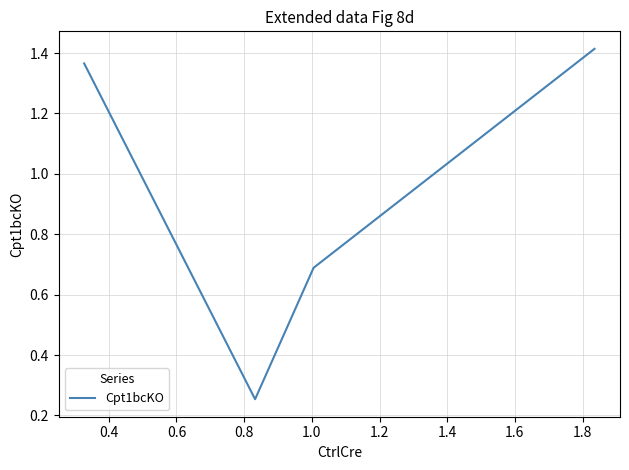

Count the number of categories in the chart.

4